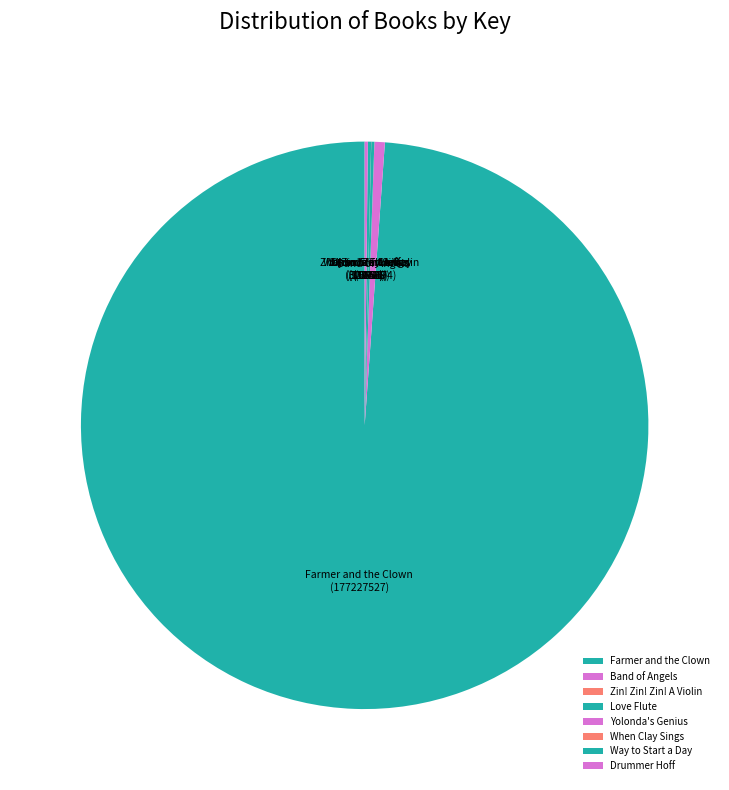

Is it true that Band of Angels is 1% of the pie?

True